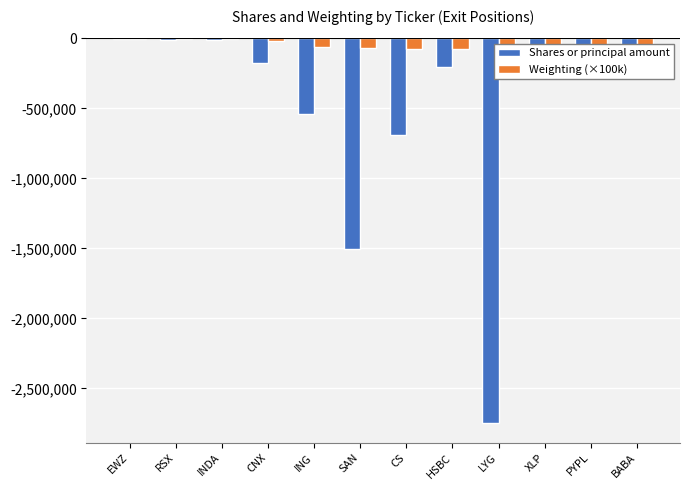

At how many categories does at least one series exceed -163212?

11